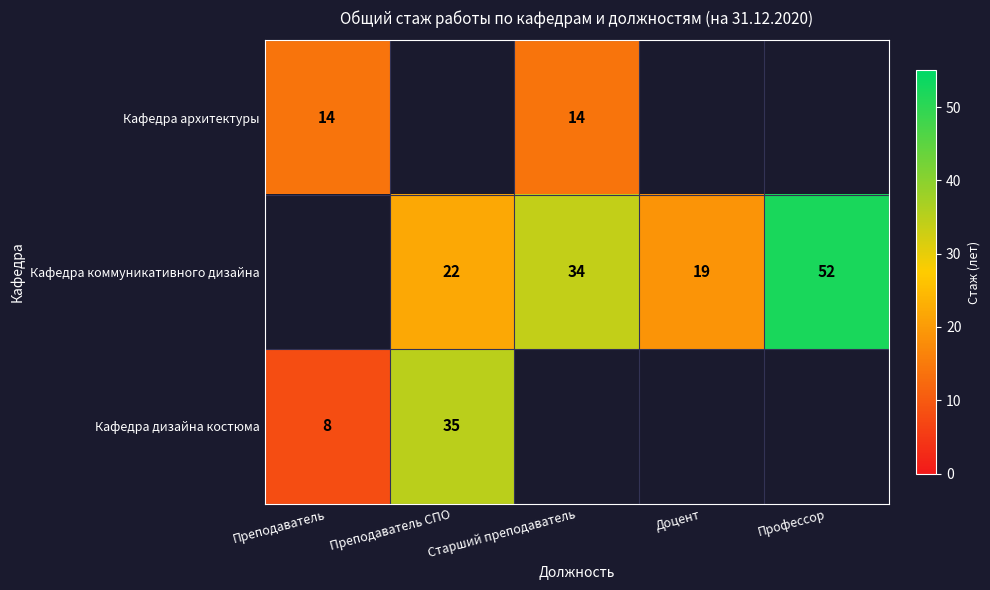

The value of Кафедра коммуникативного дизайна at Профессор is 83. True or false?

False